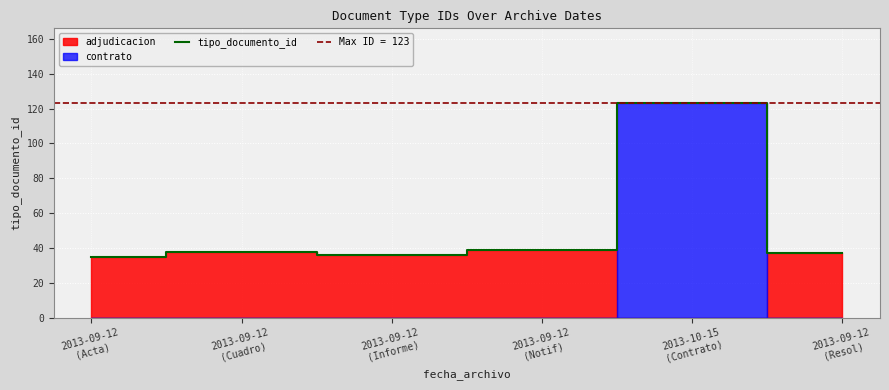

Is it true that the value at 2013-09-12
(Notif) is 67?

False